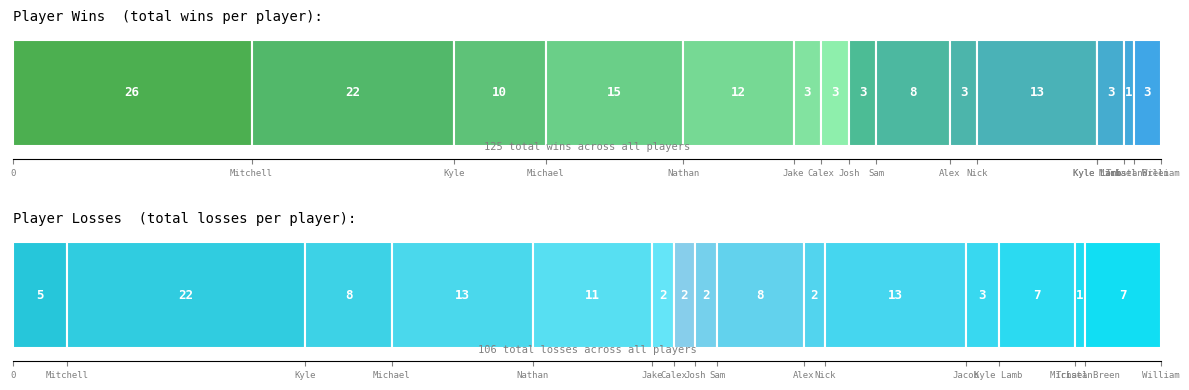

Where is Wins nearest to the value 14?

Nathan